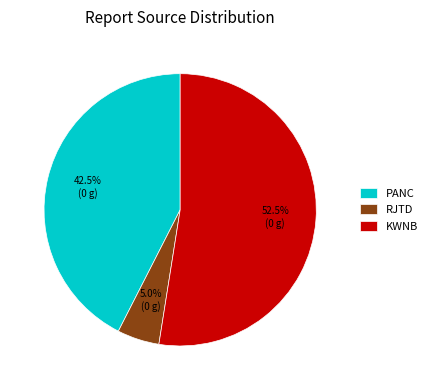

Do KWNB and RJTD together represent more than half of the pie?

Yes